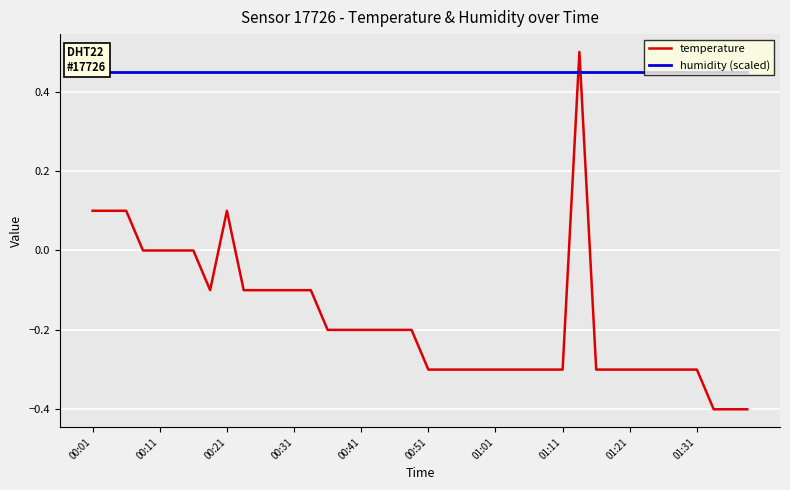

True or false: temperature has more than 1 interior local peaks.

True